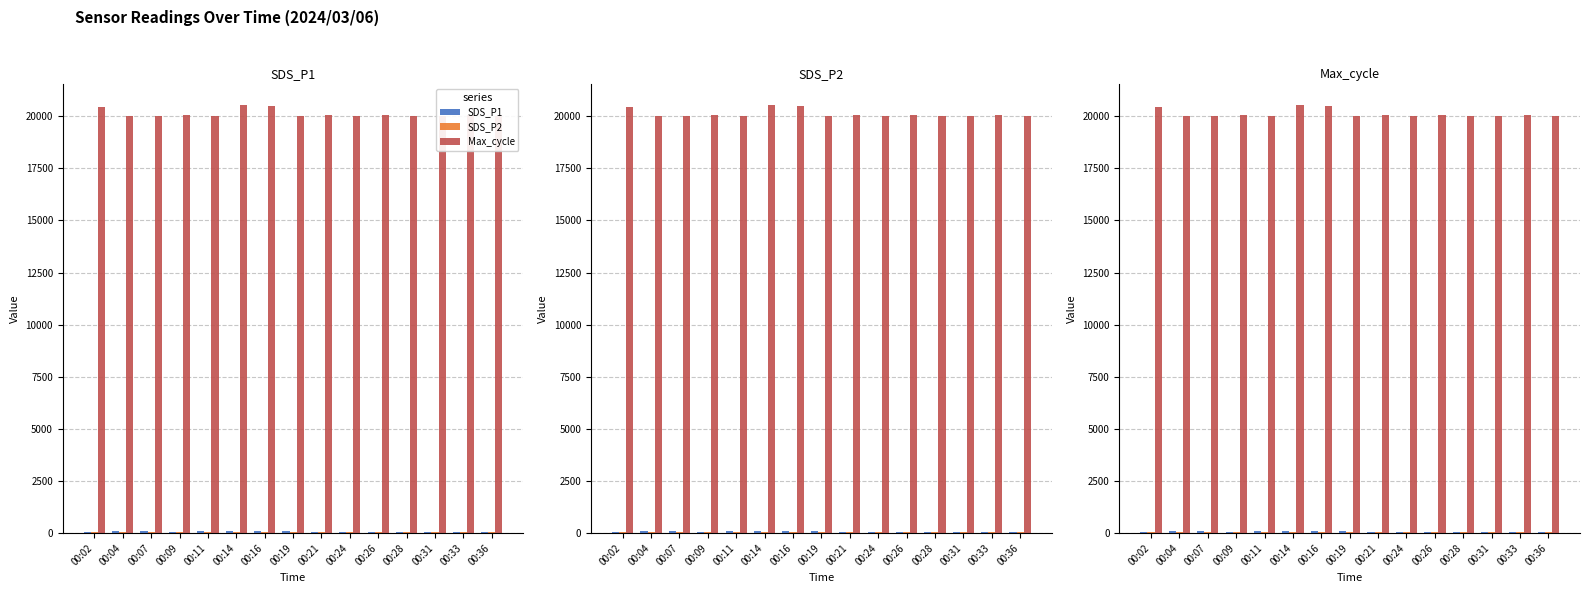

At which label is SDS_P1 closest to 75?

00:09